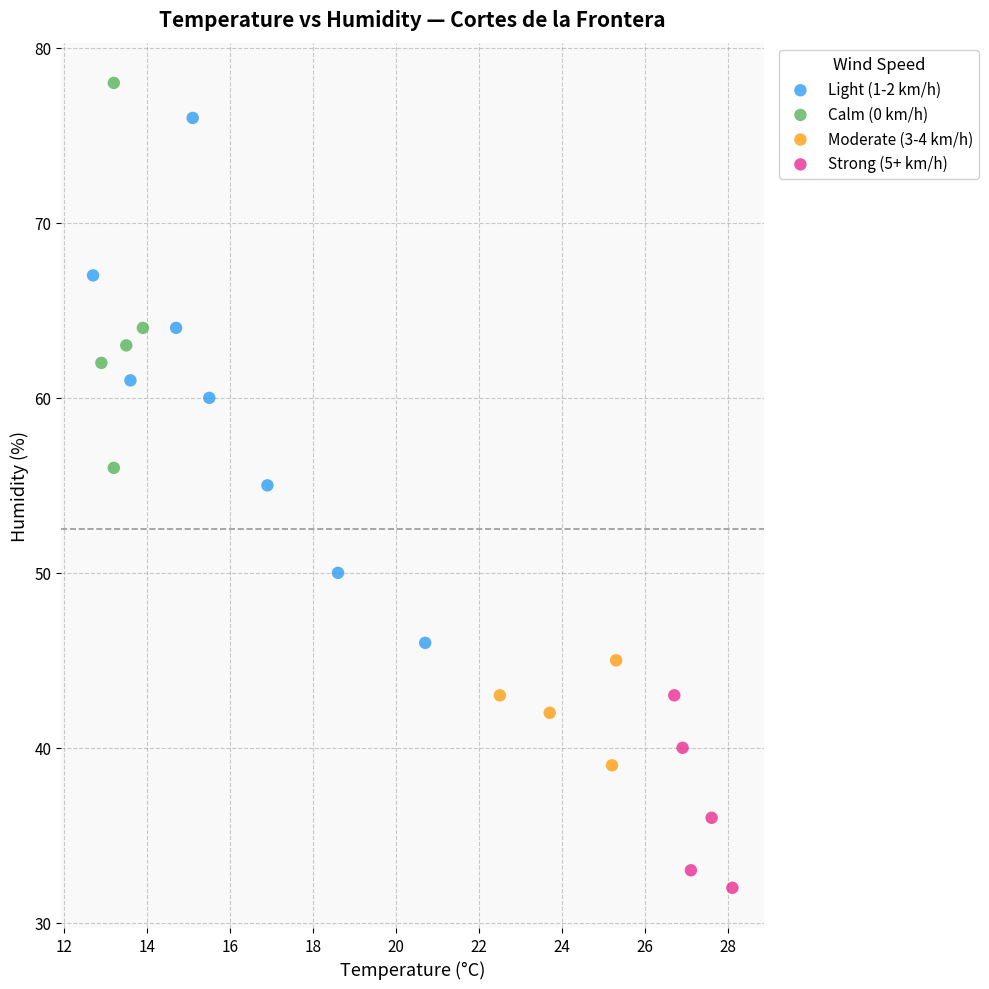

Which series reaches the minimum Y coordinate?

Strong (5+ km/h)